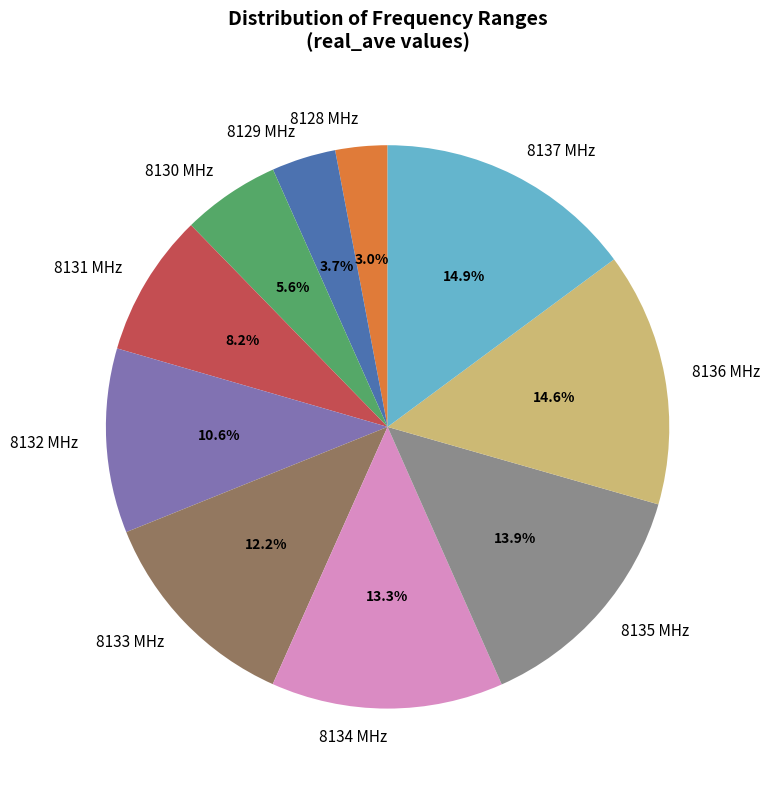

Which category has the smallest portion of the pie?

8128 MHz